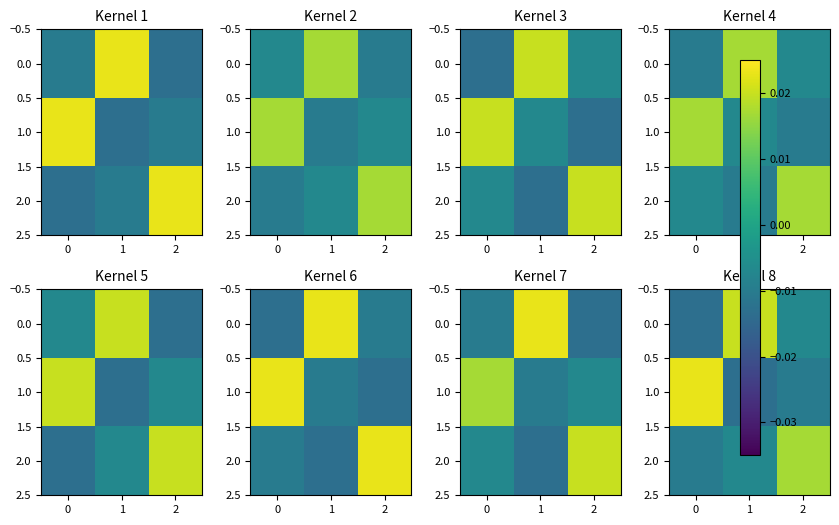

How many 1.0 values are between 0 and 1?

1